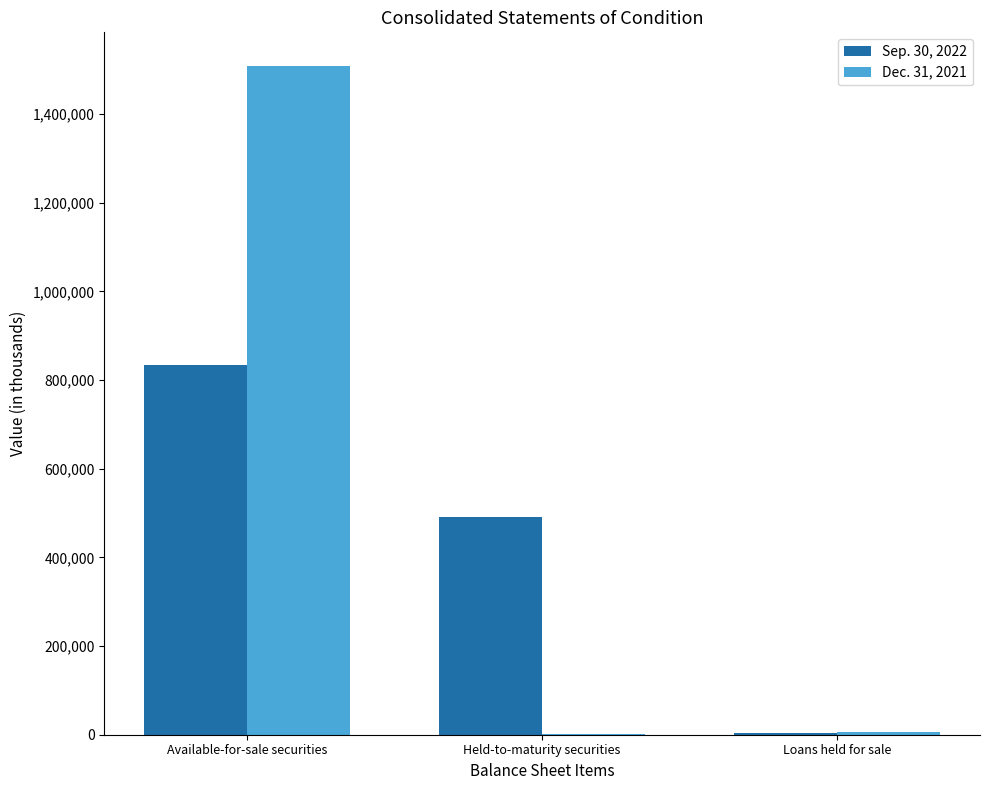

True or false: Sep. 30, 2022 has a value of 1489870 at Available-for-sale securities.

False